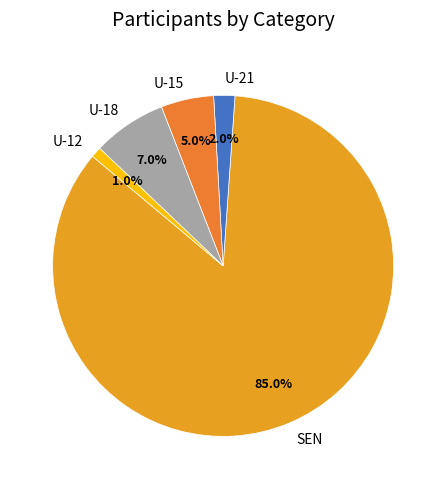

What portion of the pie excludes U-18?

93.0%